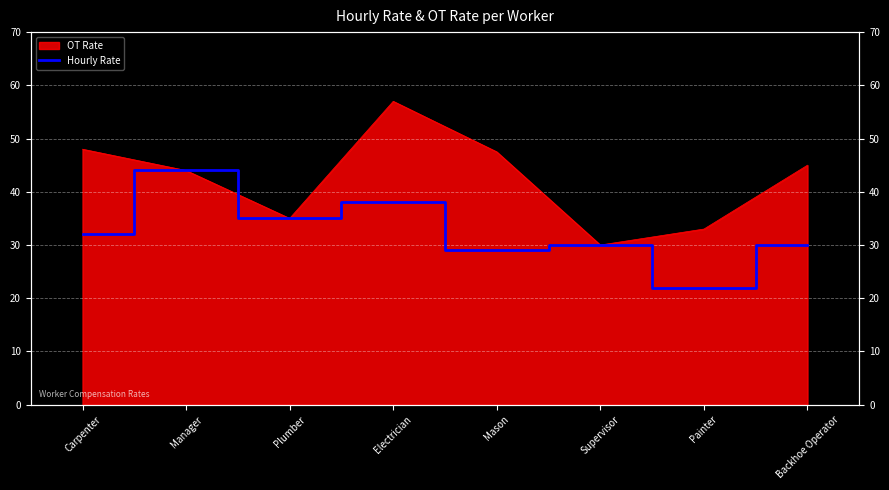

How many data points does each series have?

8